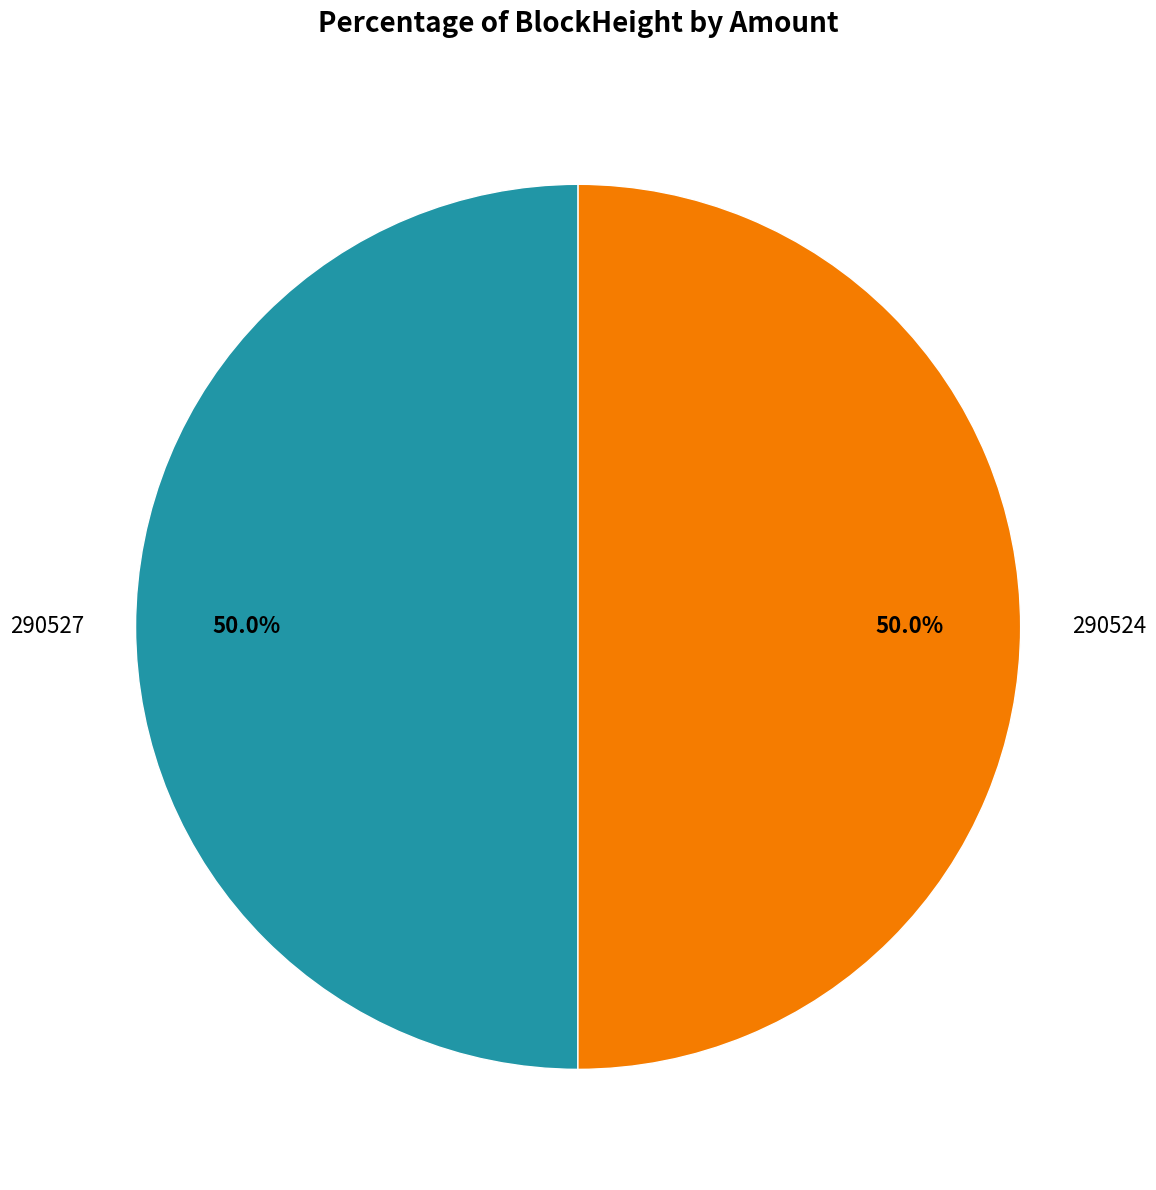

Which category accounts for the majority?

290524